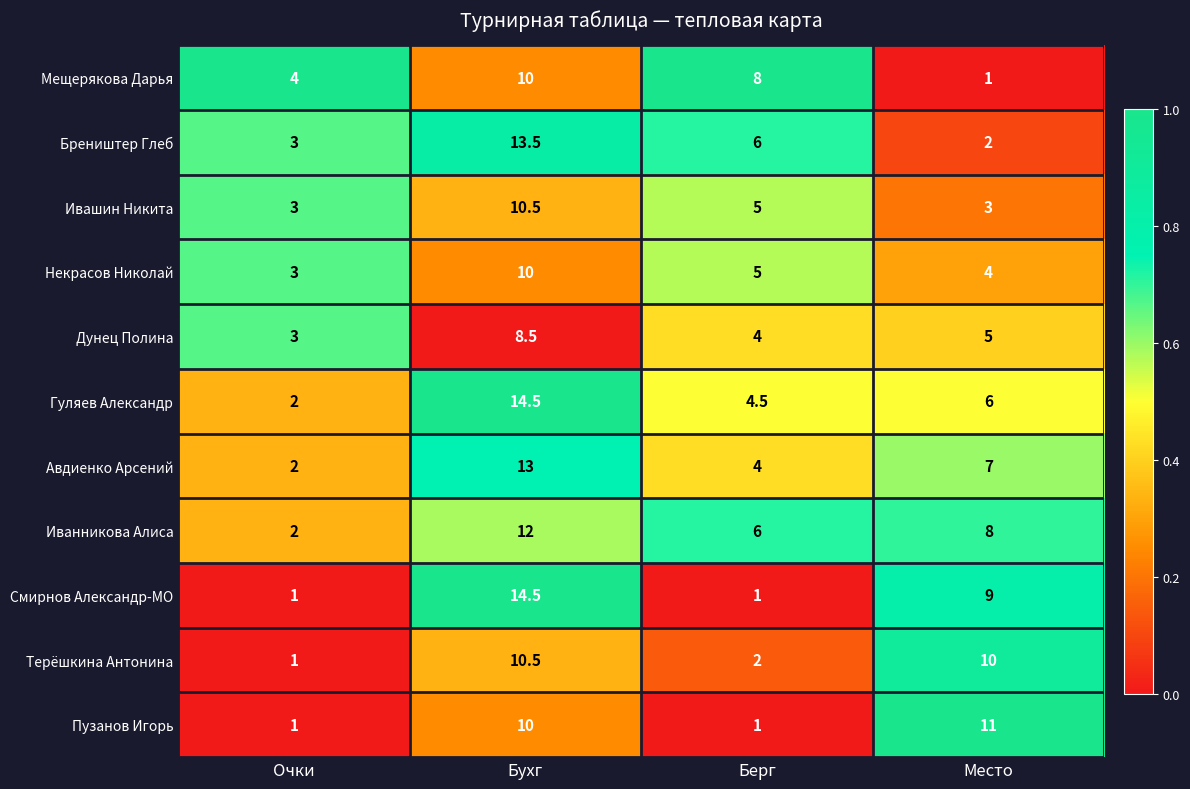

The value of Некрасов Николай at Бухг is 10.0. True or false?

True